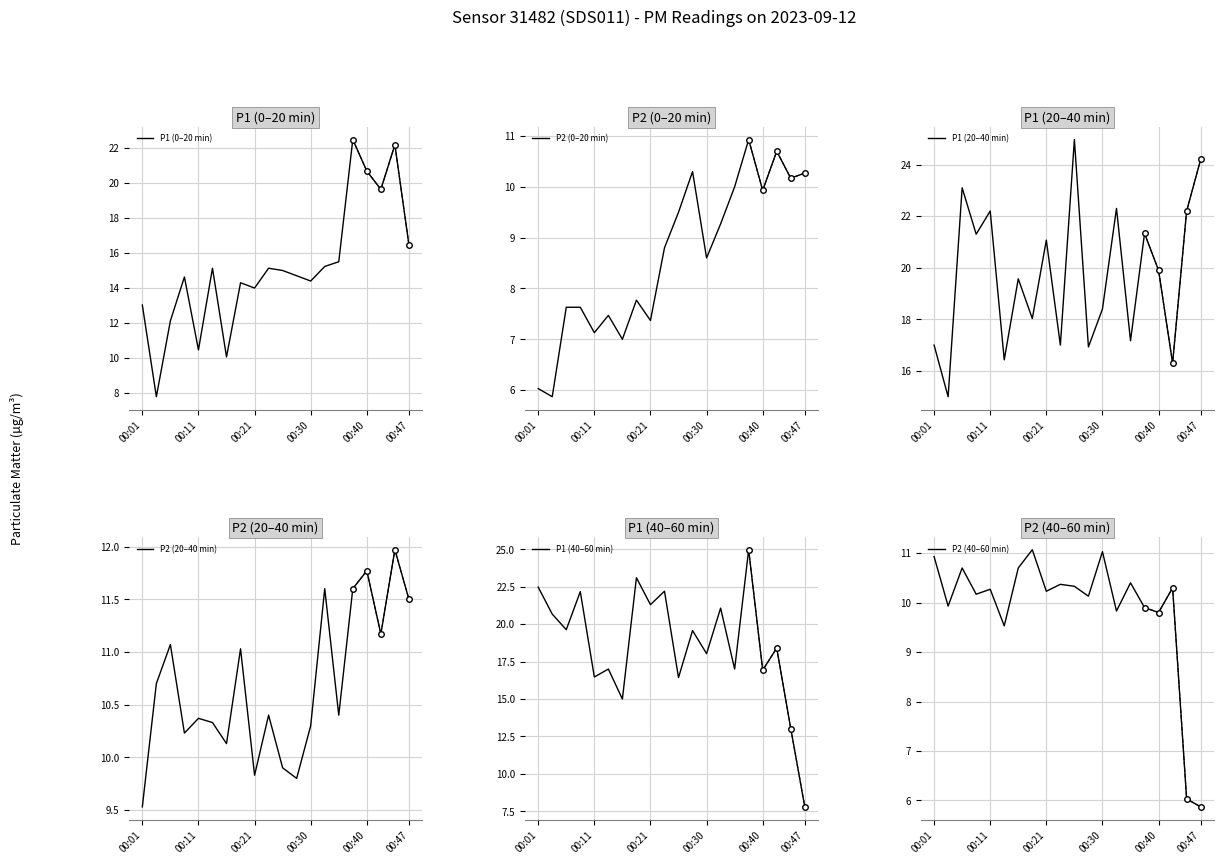

The value of P2 (0–20 min) at 00:11 is 7.1. True or false?

True